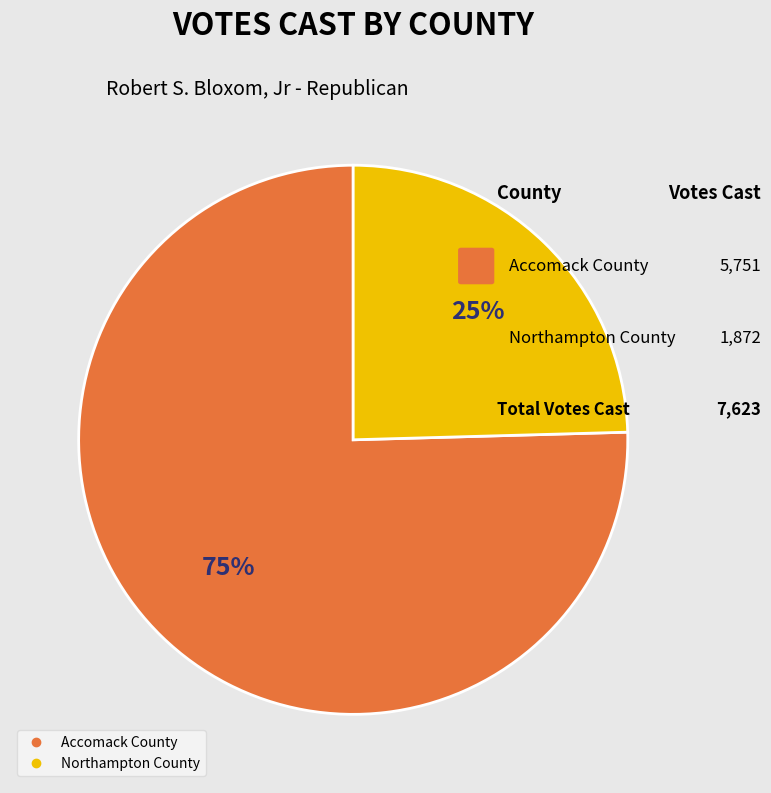

Is it true that Northampton County is 25% of the pie?

True